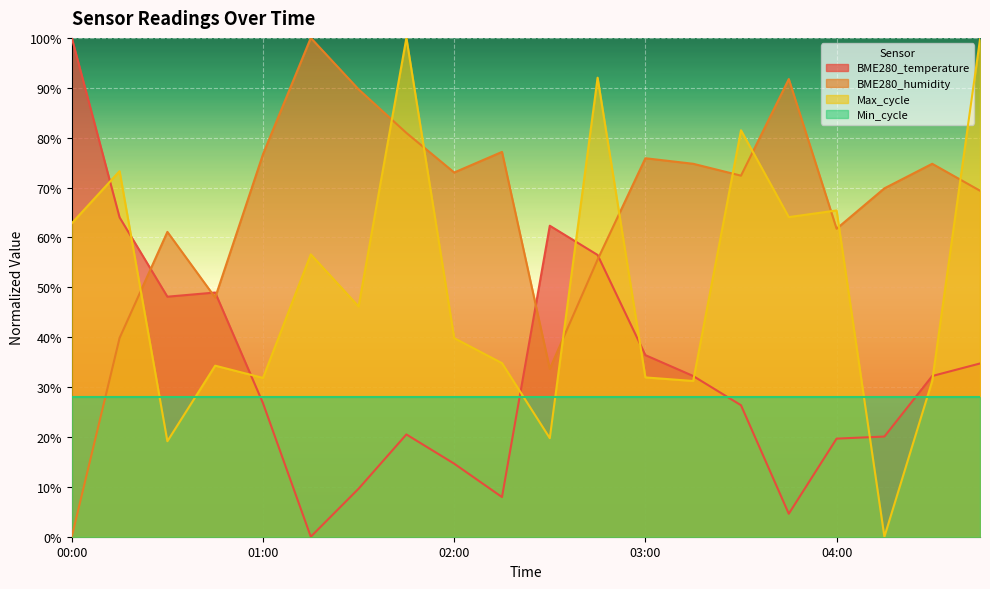

What position from the left is 01:30?

7